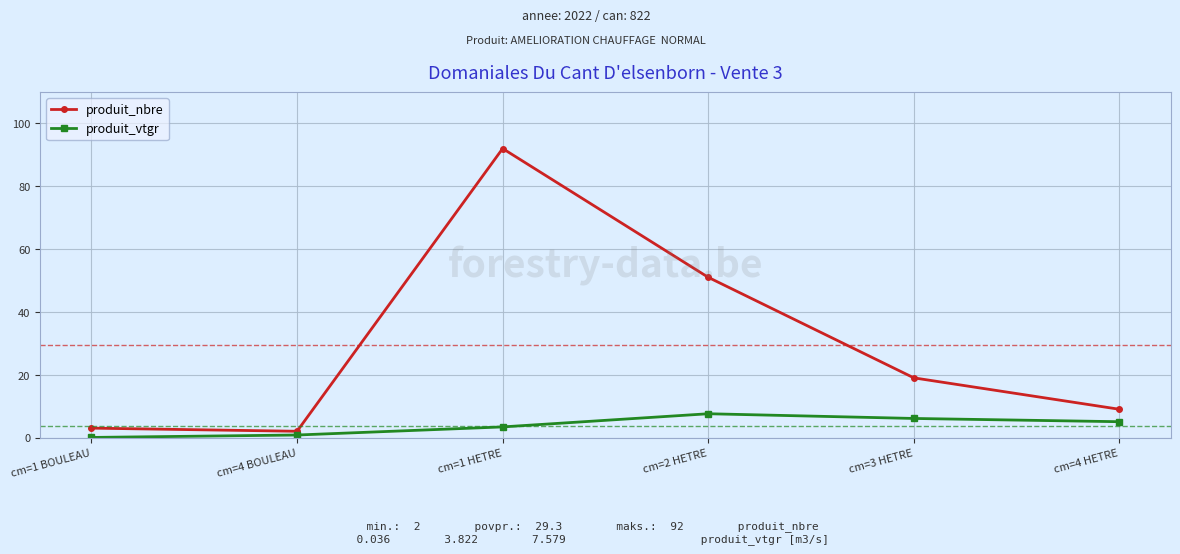

Where is the first local minimum for produit_nbre?

cm=4 BOULEAU